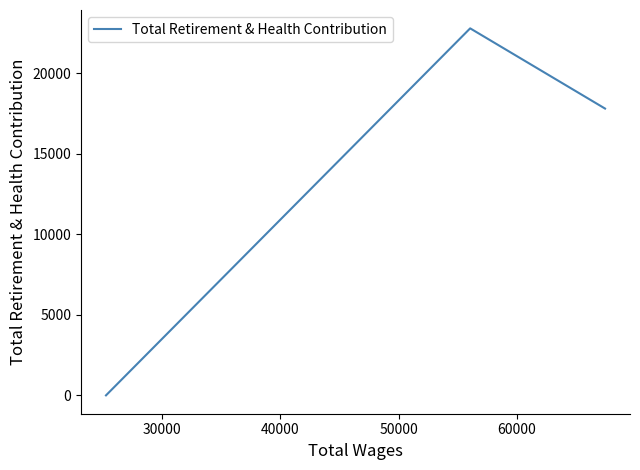

What is the sum of all values?

40615